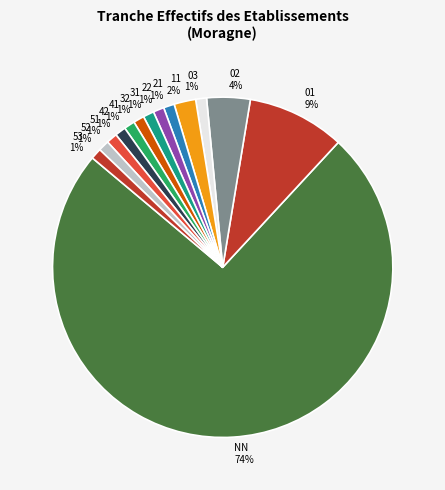

Is there a majority slice in this chart?

Yes